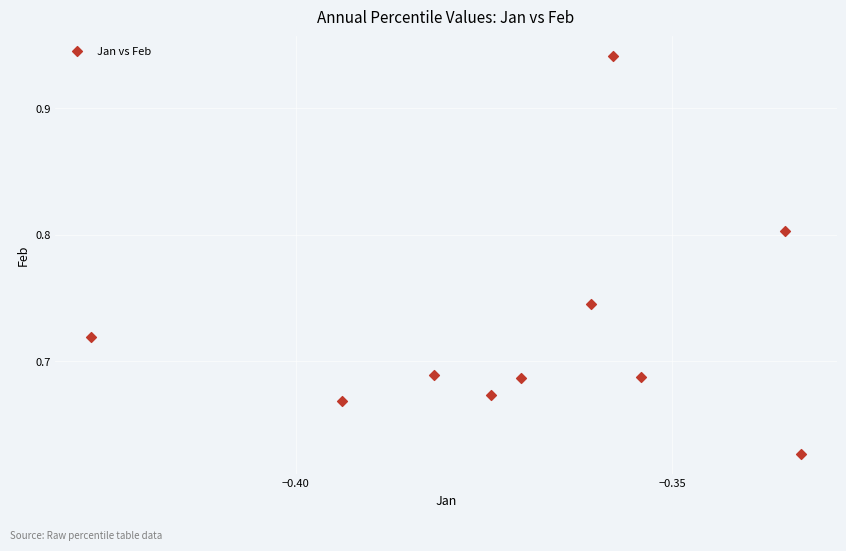

What is the average X value?

-0.4